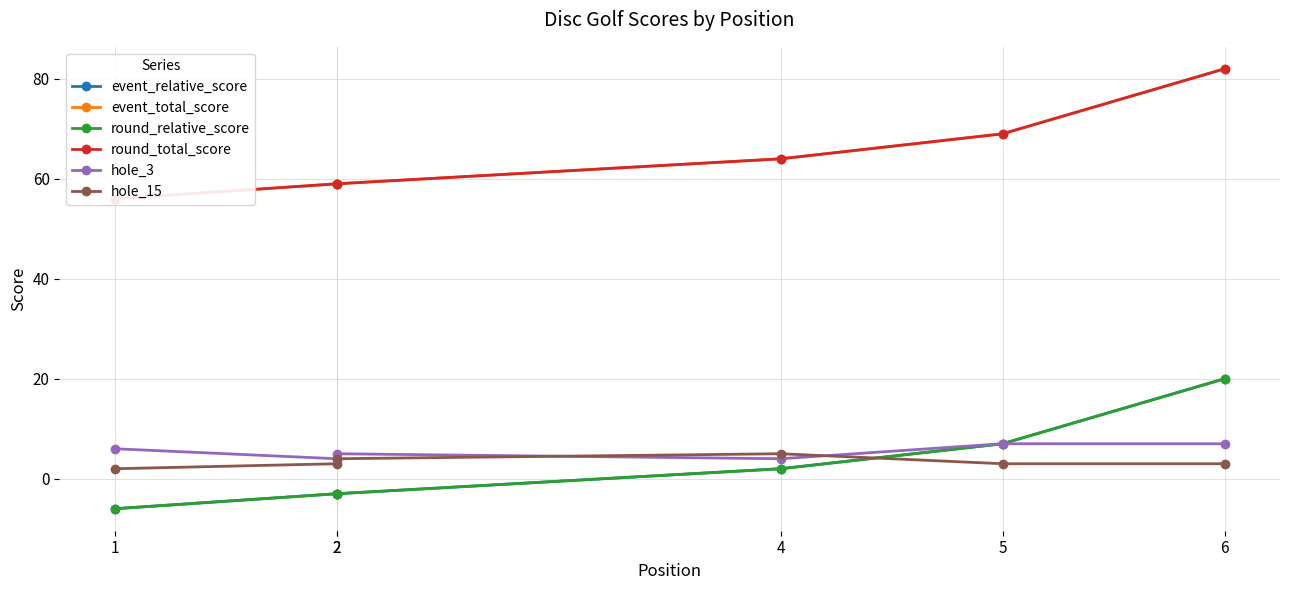

Which series has the widest spread of values?

event_relative_score